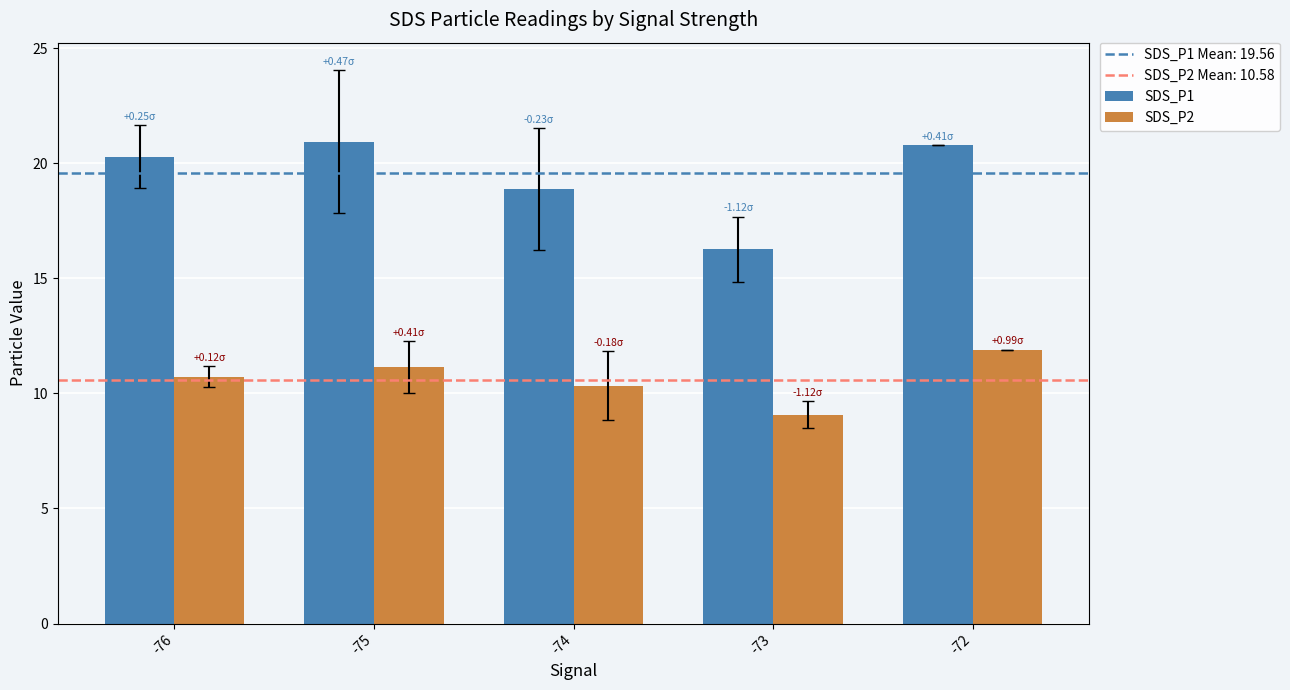

Is it true that SDS_P1 equals 11.3 at -76?

False